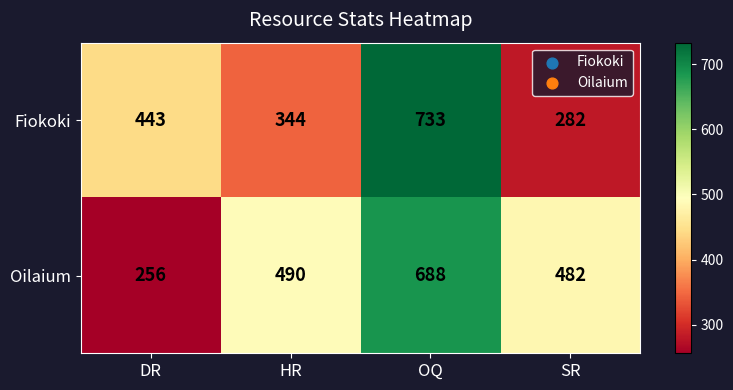

Rank the series by their average value, from lowest to highest.

Fiokoki, Oilaium